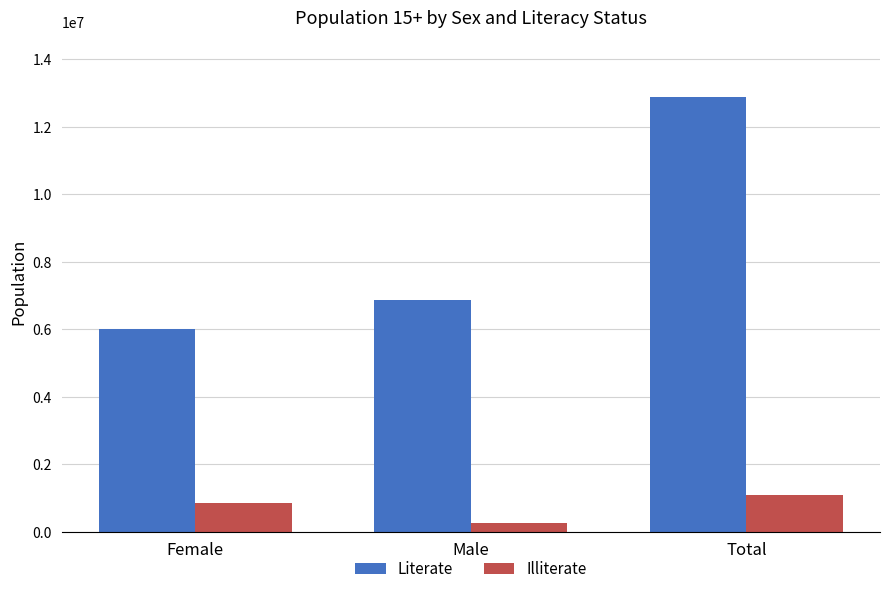

Are the bars grouped side by side (vs. stacked)?

Yes